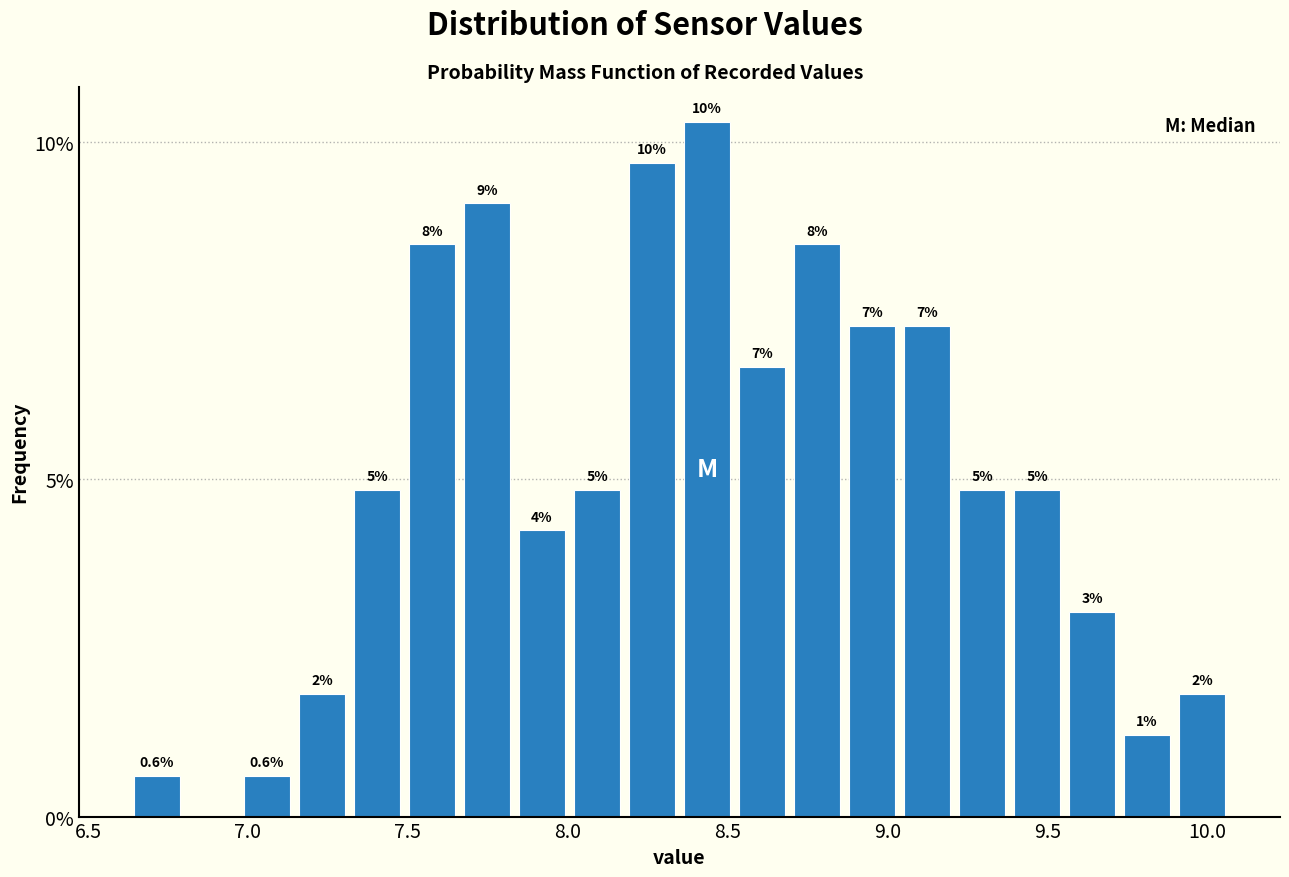

Around what value on the x-axis is the tallest bar? Give the approximate position of its centre, as read against the axis.

8.45